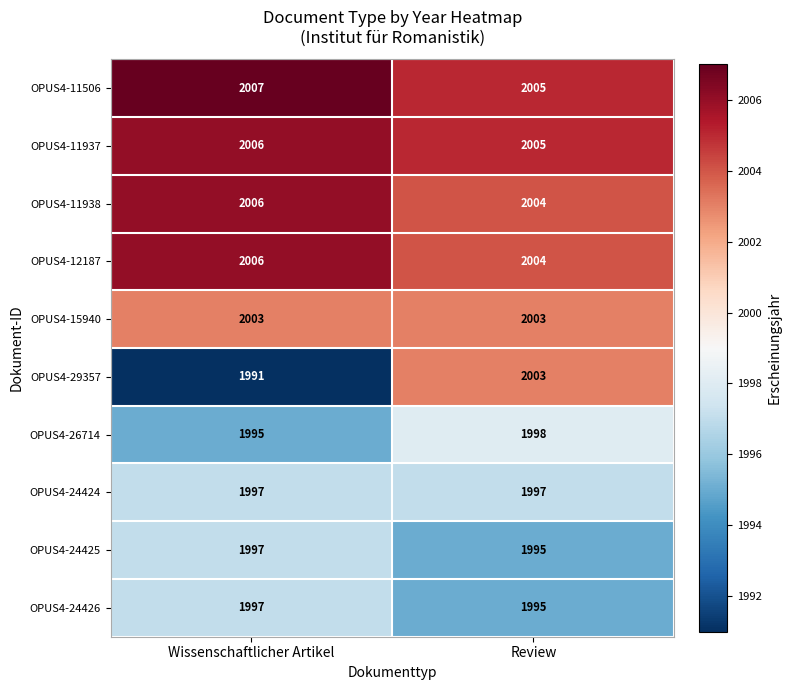

What is the spread (max minus min) of values at Review?

10